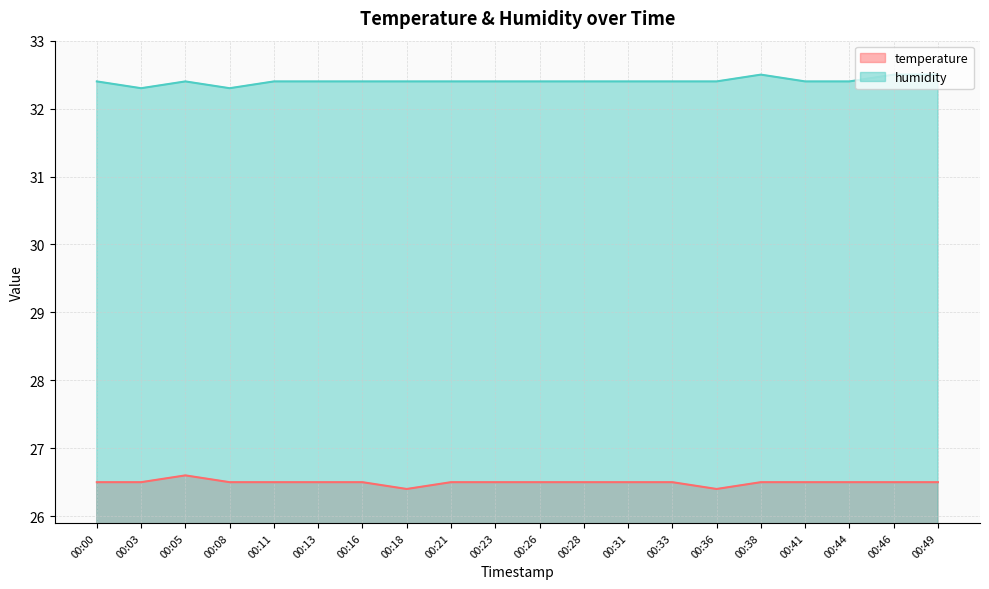

What is the value of the temperature point at the 12th from the left?

26.5